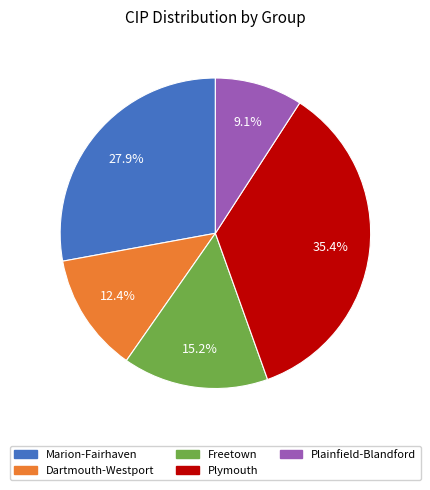

Does any single category account for the majority?

No